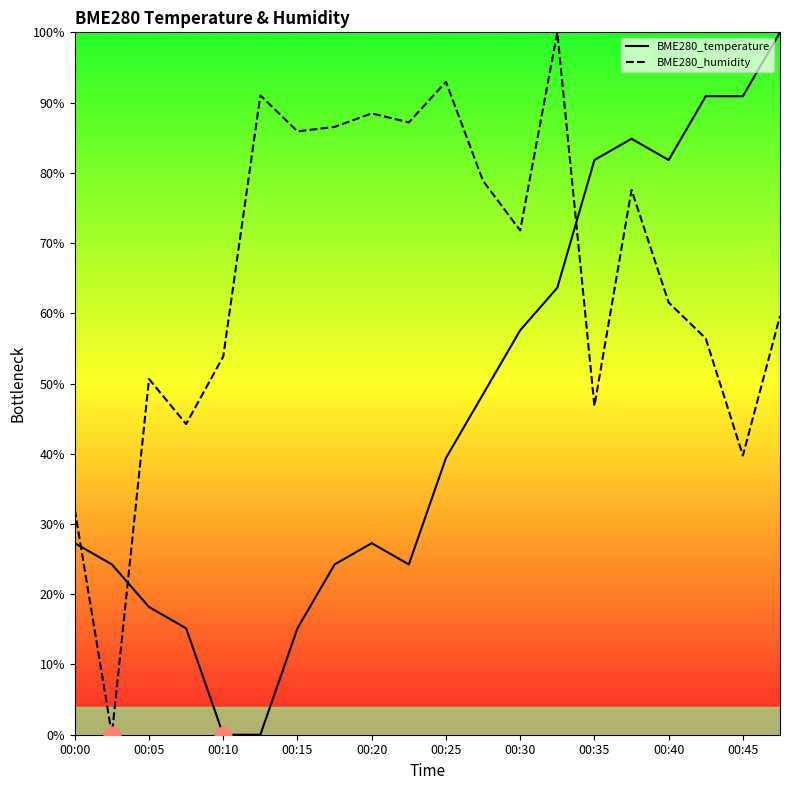

What is the difference between the second highest and second lowest values in the BME280_humidity series?

60.9